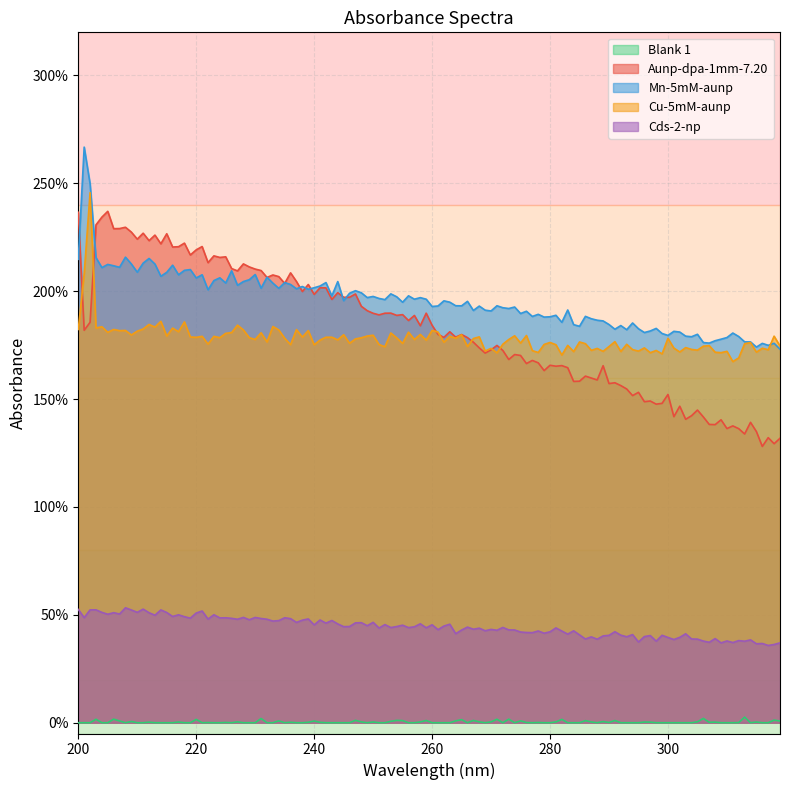

Which series has the largest range (max minus min)?

Aunp-dpa-1mm-7.20